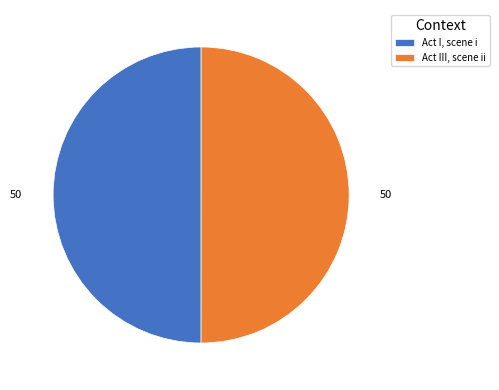

Is the sum of Act I, scene i and Act III, scene ii greater than half?

Yes